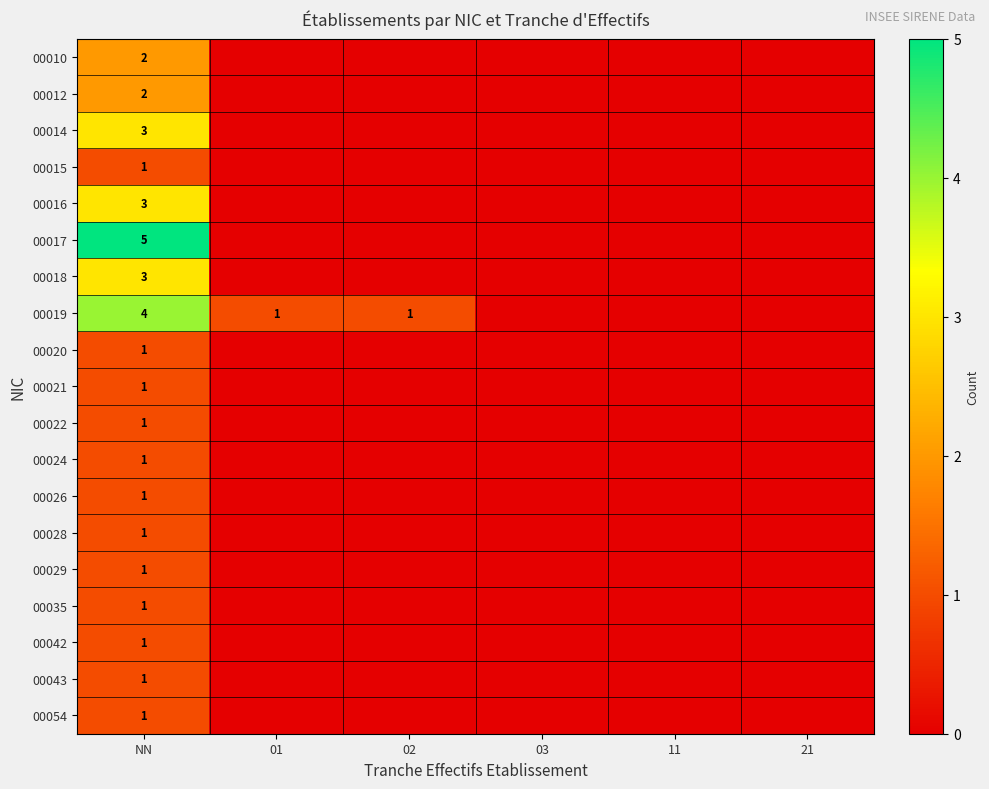

What is the total value across all series at NN?

34